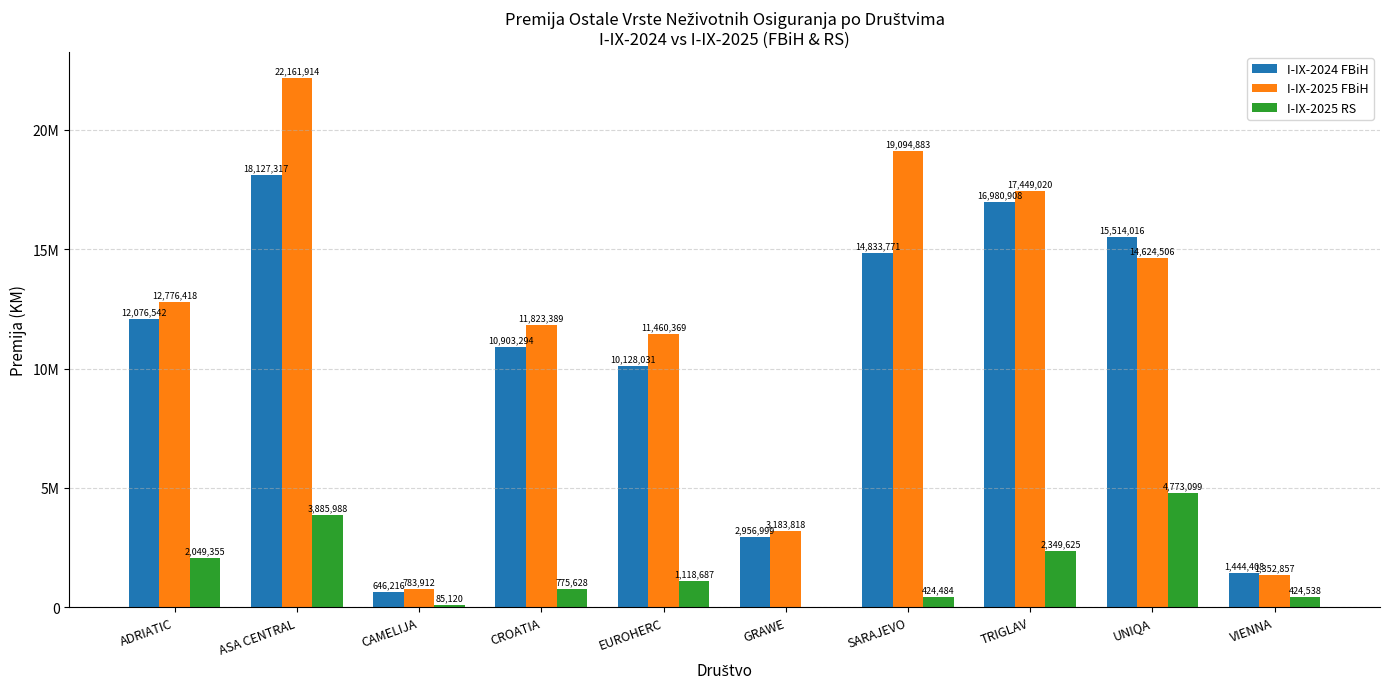

Which has a higher value, TRIGLAV or ASA CENTRAL?

ASA CENTRAL